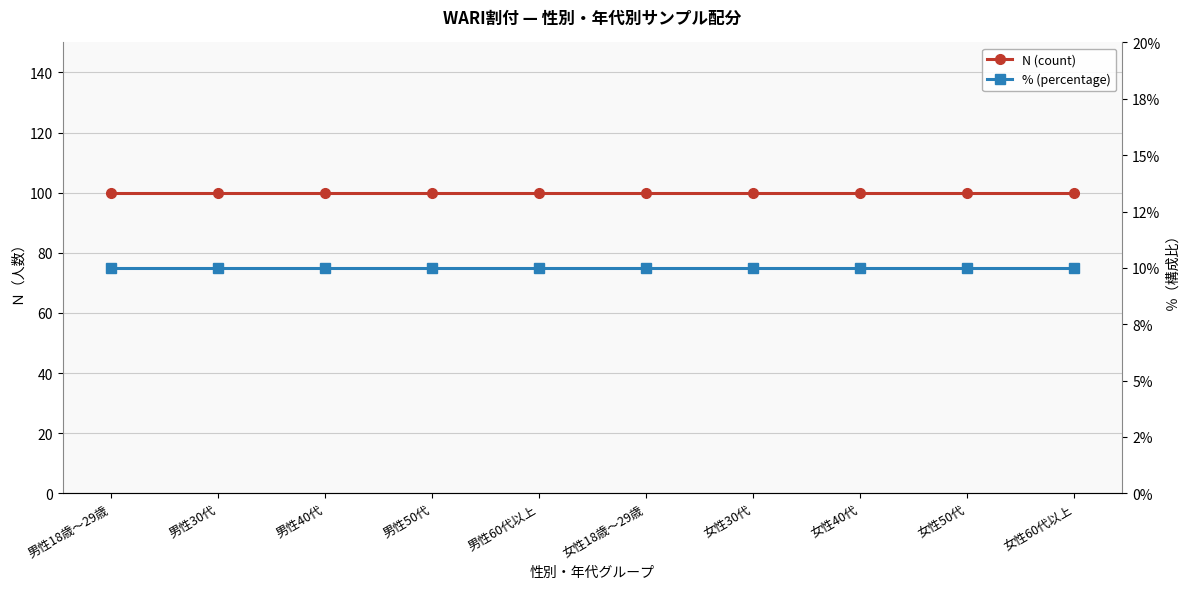

What are all the series names shown in the legend?

N (count), % (percentage)